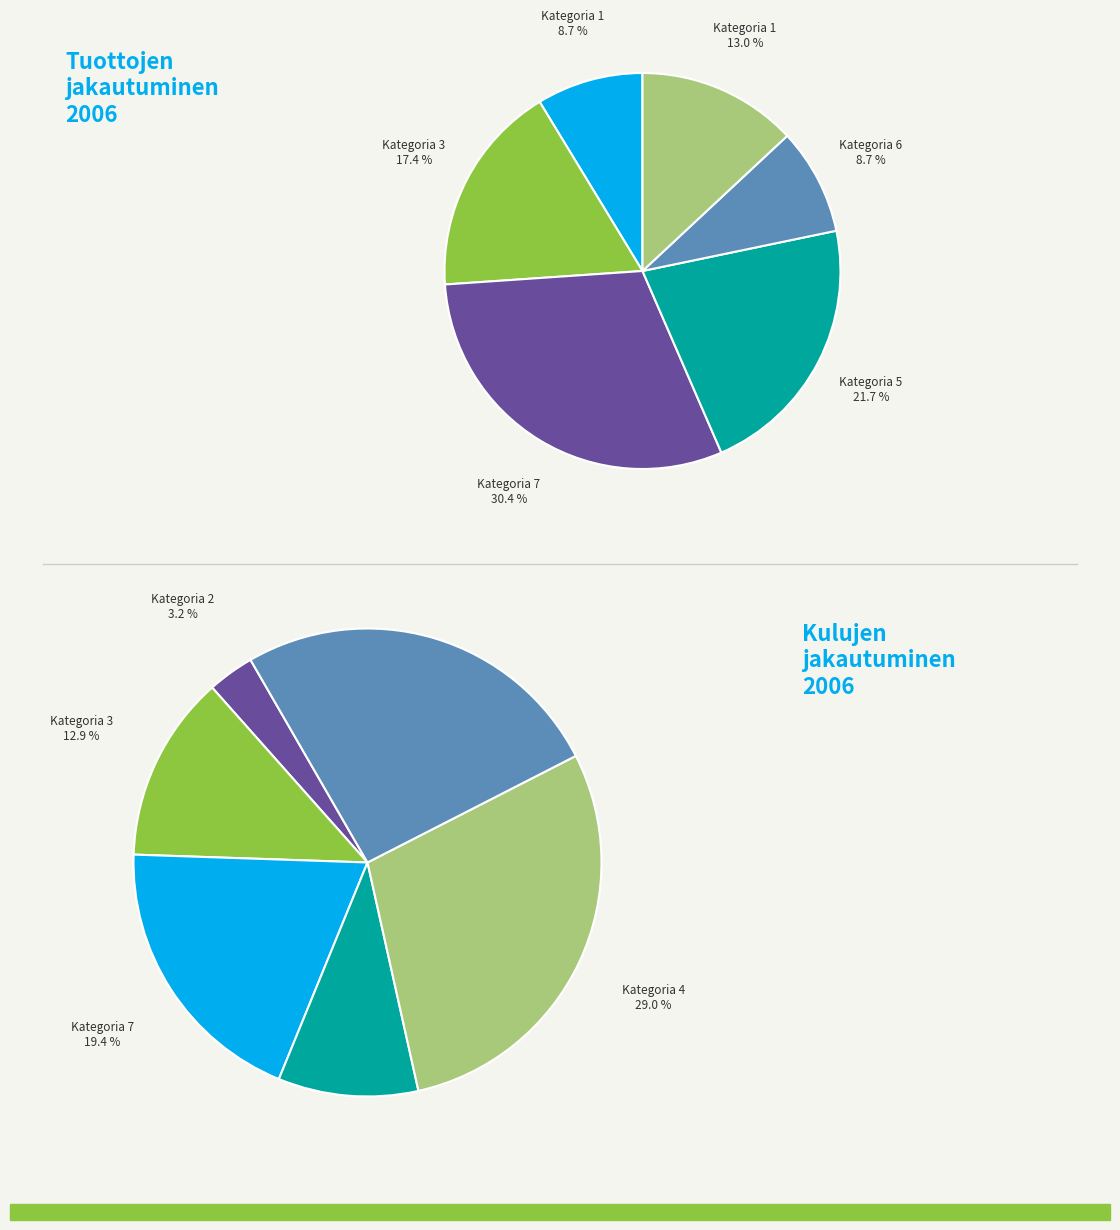

Does 4 represent more than half of the total?

No